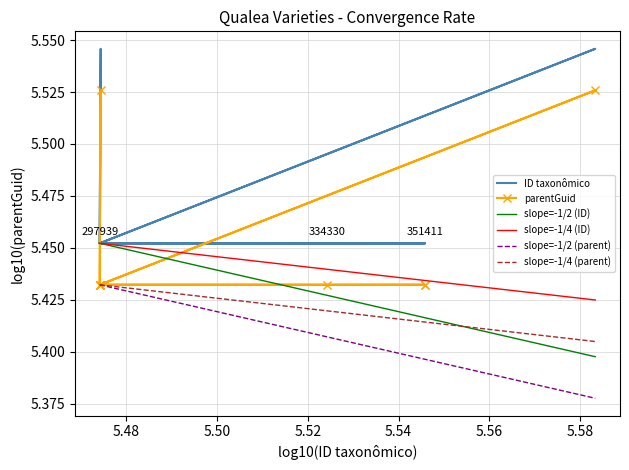

Which category has the lowest value across all series?

334330